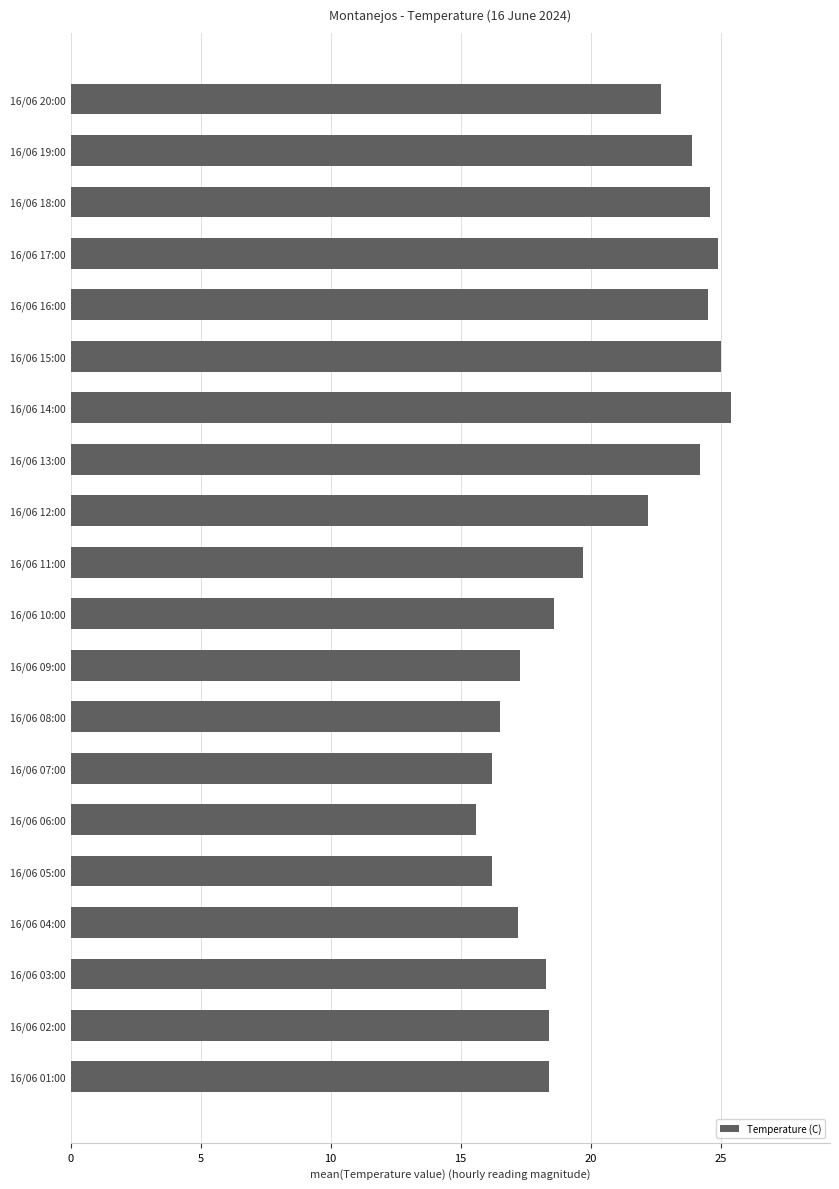

What is the sum of all values?

409.8